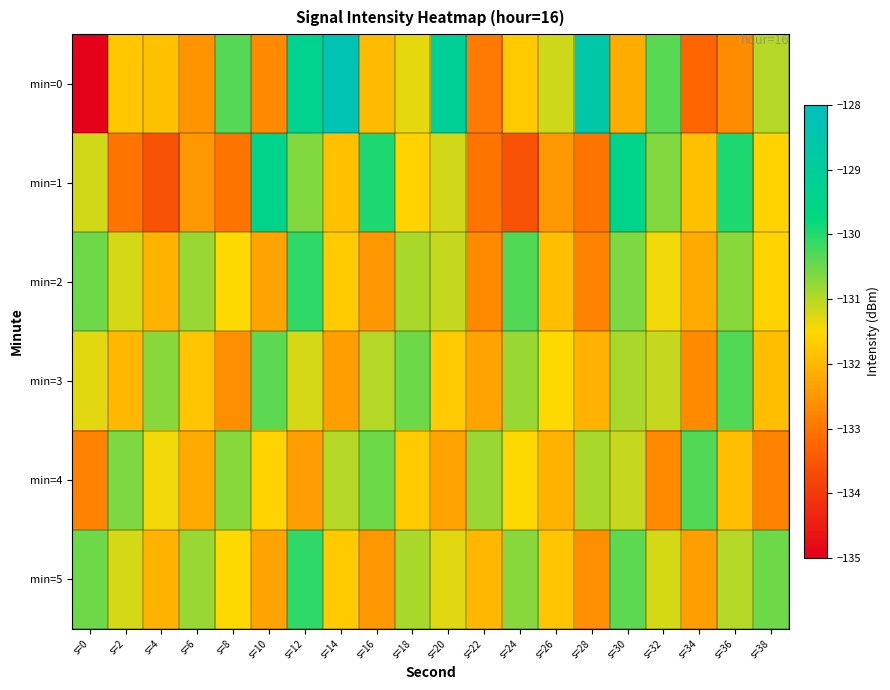

Reading left to right, list all the values displayed in this chart.

min=0: s=0=-135.0	s=2=-131.8	s=4=-131.9	s=6=-132.6	s=8=-130.3	s=10=-132.7	s=12=-129.3	s=14=-128.3	s=16=-131.9	s=18=-131.3	s=20=-129.2	s=22=-132.9	s=24=-131.7	s=26=-131.2	s=28=-128.7	s=30=-132.2	s=32=-130.4	s=34=-133.3	s=36=-132.7	s=38=-131.0
min=1: s=0=-131.2	s=2=-133.0	s=4=-133.6	s=6=-132.5	s=8=-133.1	s=10=-129.5	s=12=-130.7	s=14=-131.9	s=16=-130.0	s=18=-131.6	s=20=-131.2	s=22=-133.0	s=24=-133.6	s=26=-132.5	s=28=-133.1	s=30=-129.5	s=32=-130.7	s=34=-131.9	s=36=-130.0	s=38=-131.6
min=2: s=0=-130.5	s=2=-131.2	s=4=-132.1	s=6=-130.8	s=8=-131.5	s=10=-132.3	s=12=-130.1	s=14=-131.7	s=16=-132.5	s=18=-130.9	s=20=-131.1	s=22=-132.7	s=24=-130.3	s=26=-131.9	s=28=-132.8	s=30=-130.6	s=32=-131.4	s=34=-132.2	s=36=-130.7	s=38=-131.6
min=3: s=0=-131.3	s=2=-132.0	s=4=-130.7	s=6=-131.8	s=8=-132.6	s=10=-130.4	s=12=-131.2	s=14=-132.4	s=16=-131.0	s=18=-130.5	s=20=-131.7	s=22=-132.3	s=24=-130.8	s=26=-131.5	s=28=-132.1	s=30=-130.9	s=32=-131.1	s=34=-132.7	s=36=-130.3	s=38=-131.9
min=4: s=0=-132.8	s=2=-130.6	s=4=-131.4	s=6=-132.2	s=8=-130.7	s=10=-131.6	s=12=-132.4	s=14=-131.0	s=16=-130.5	s=18=-131.7	s=20=-132.3	s=22=-130.8	s=24=-131.5	s=26=-132.1	s=28=-130.9	s=30=-131.1	s=32=-132.7	s=34=-130.3	s=36=-131.9	s=38=-132.8
min=5: s=0=-130.5	s=2=-131.2	s=4=-132.1	s=6=-130.8	s=8=-131.5	s=10=-132.3	s=12=-130.1	s=14=-131.7	s=16=-132.5	s=18=-130.9	s=20=-131.3	s=22=-132.0	s=24=-130.7	s=26=-131.8	s=28=-132.6	s=30=-130.4	s=32=-131.2	s=34=-132.4	s=36=-131.0	s=38=-130.5